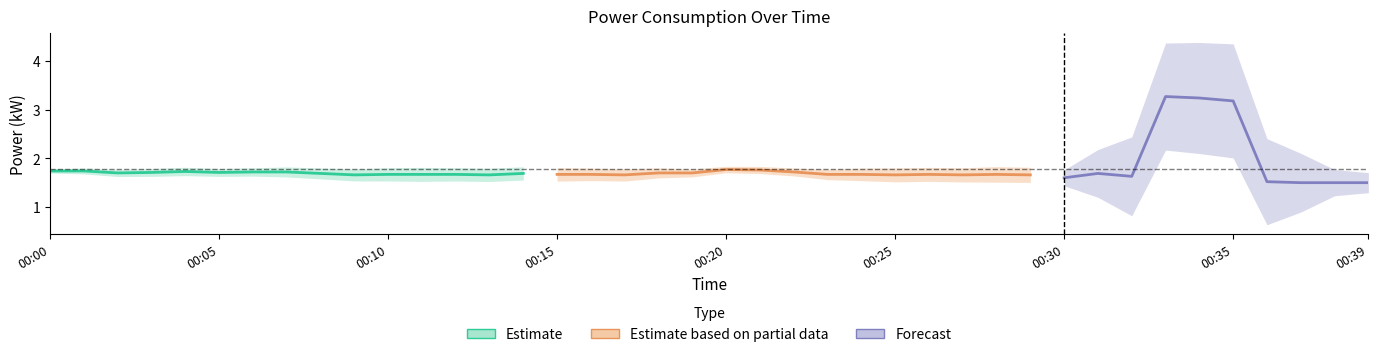

At which category does the chart reach its minimum across all series?

00:37